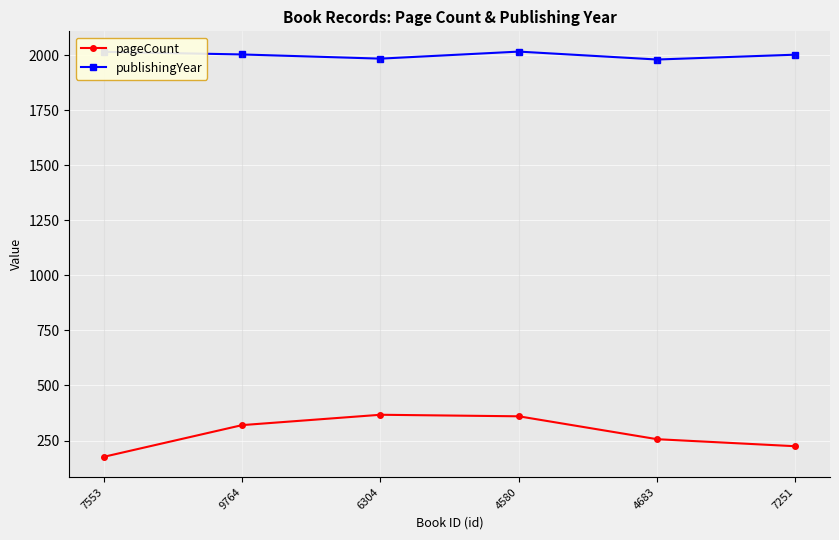

Which category has the lowest value in the publishingYear series?

4683